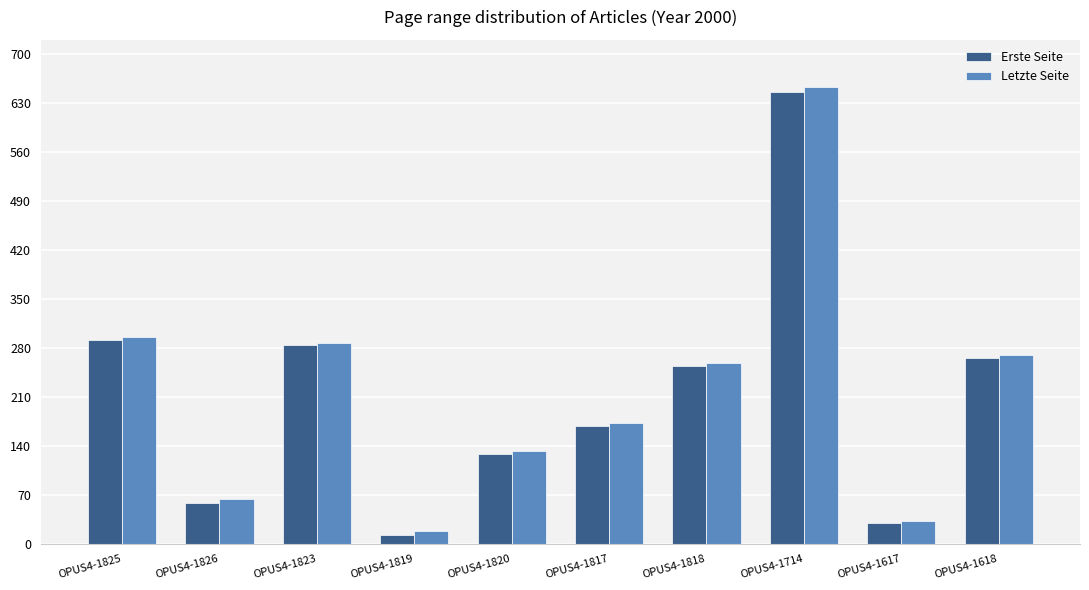

Reading left to right, list all the values displayed in this chart.

Erste Seite: 291	59	284	13	128	169	254	645	30	266
Letzte Seite: 295	64	287	18	133	172	259	652	32	270